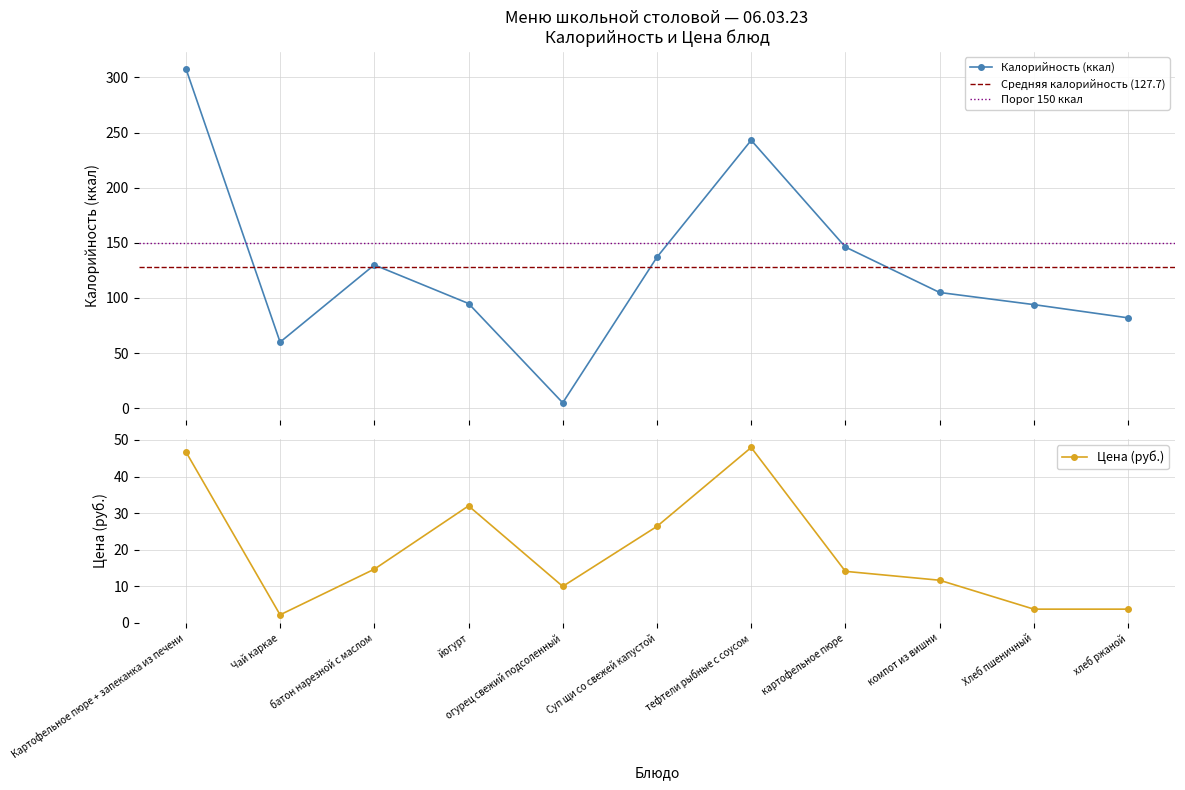

Which series has the largest total across all categories?

Калорийность